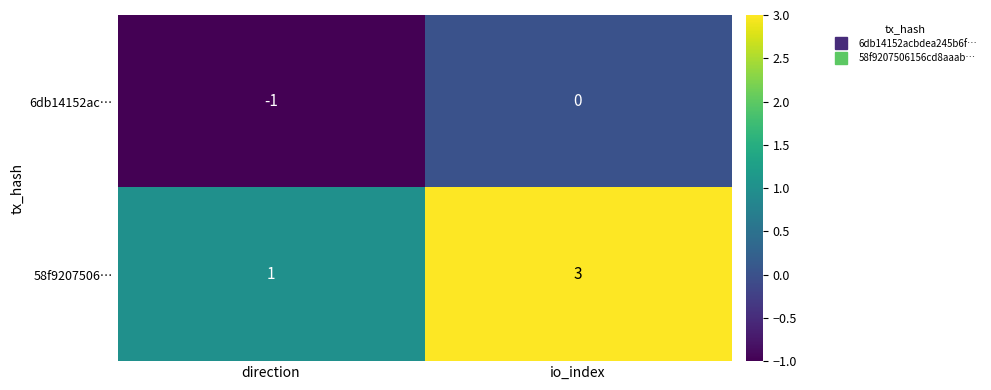

At how many categories does at least one series exceed 0?

2